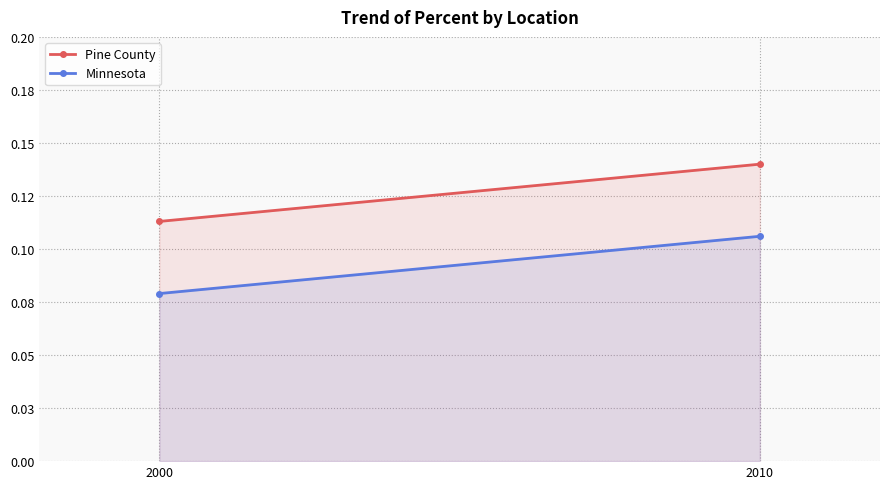

What is the sum of all Pine County values?

0.3